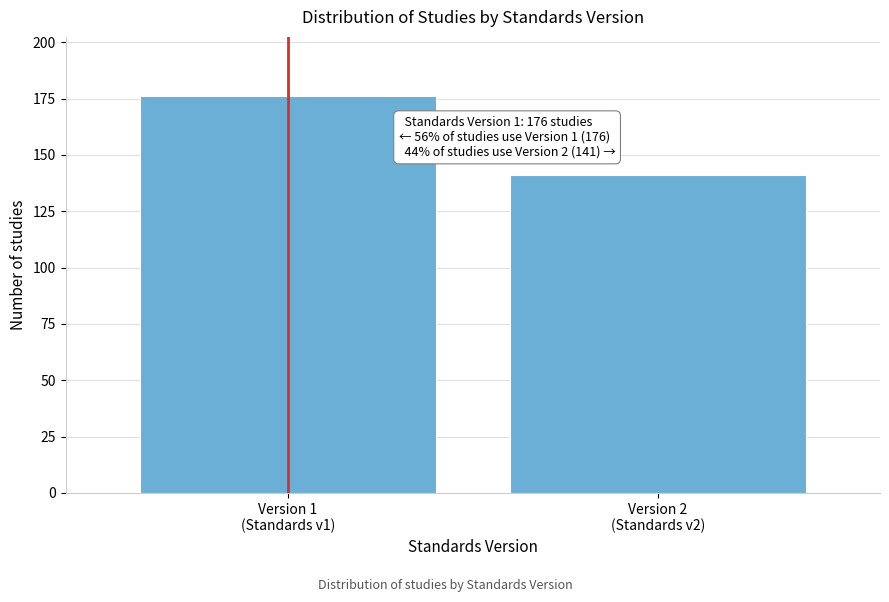

Reading left to right, what are all the values shown in this chart?

176	141